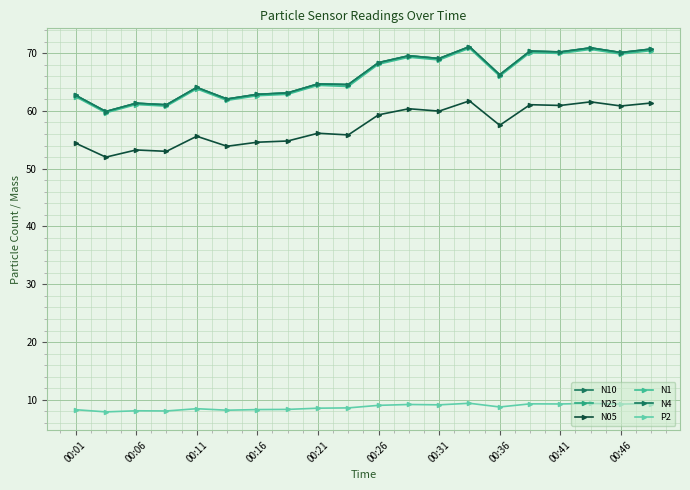

True or false: N25 and N4 intersect in this chart.

False